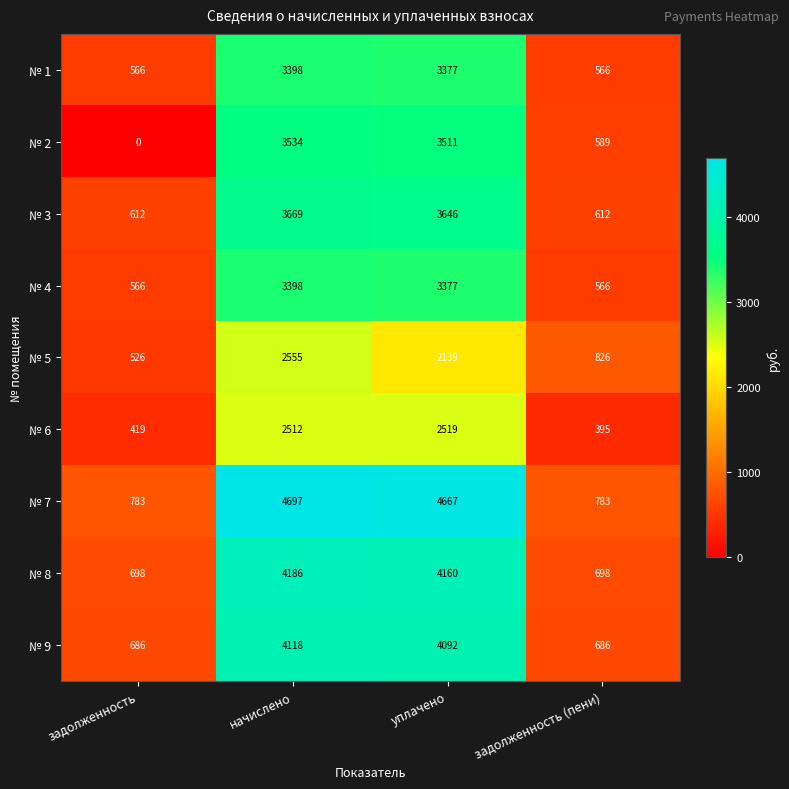

Which series has the largest total across all categories?

№ 7